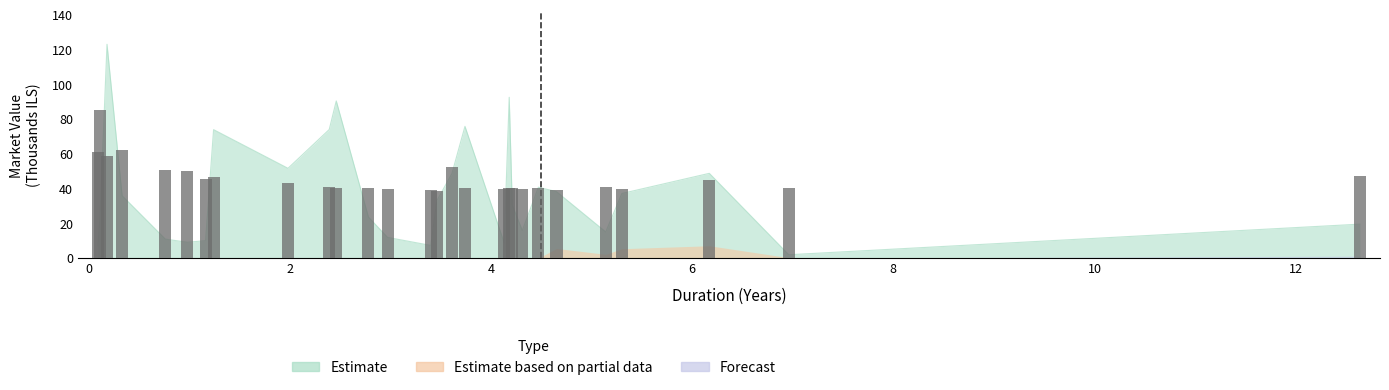

What is the average value?

46.0